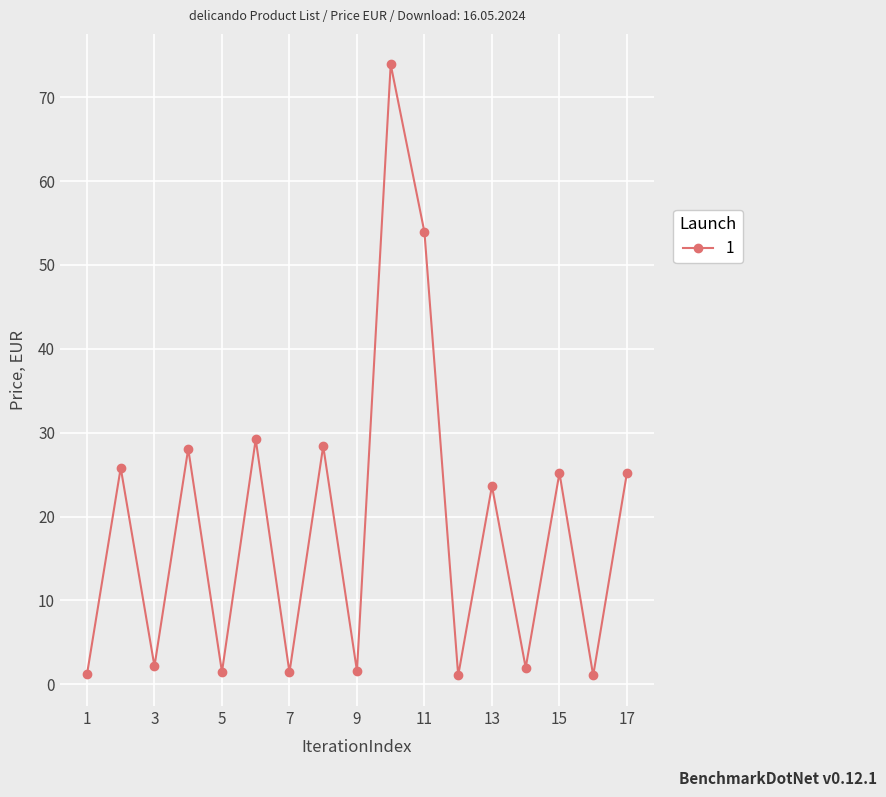

What is the average value?

19.1